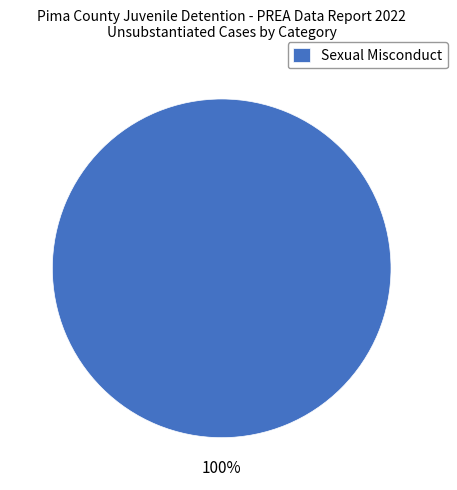

What percentage is the Sexual Misconduct slice, to the nearest percent?

100%